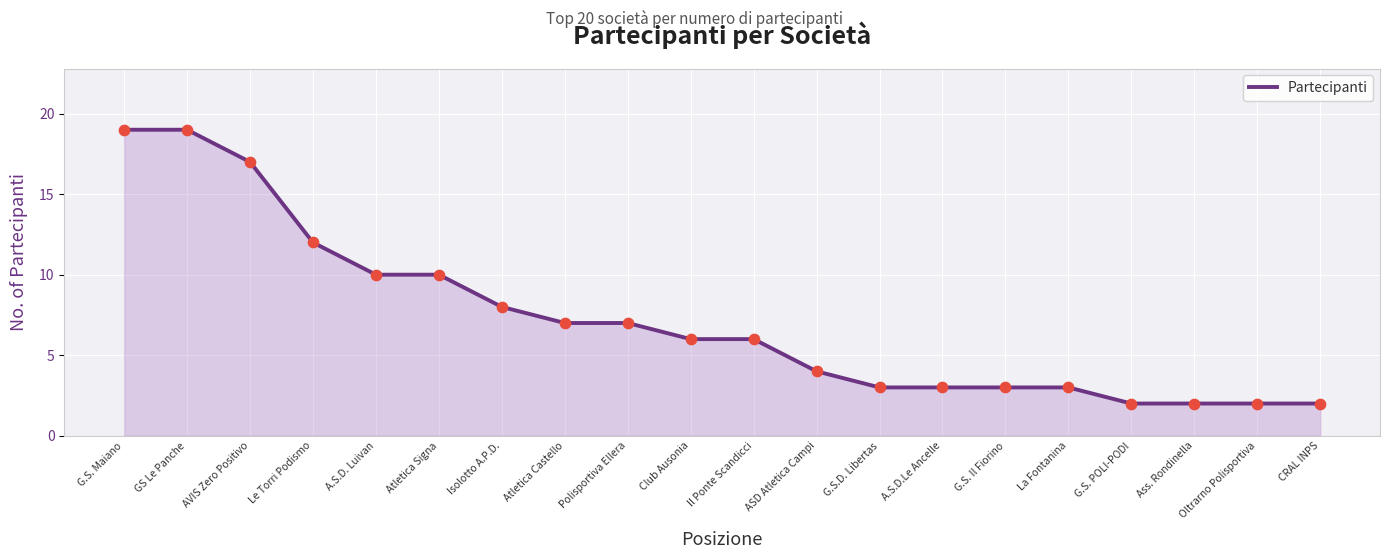

Approximately how many times larger is the value at Atletica Castello compared to Polisportiva Ellera?

1.0